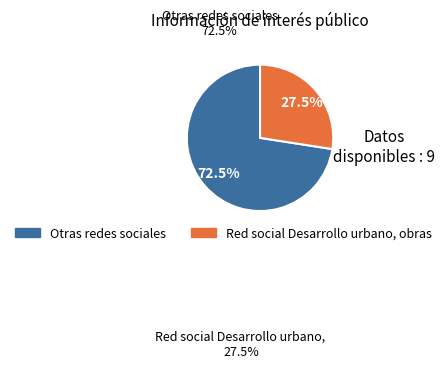

How many slices are in this pie chart?

2